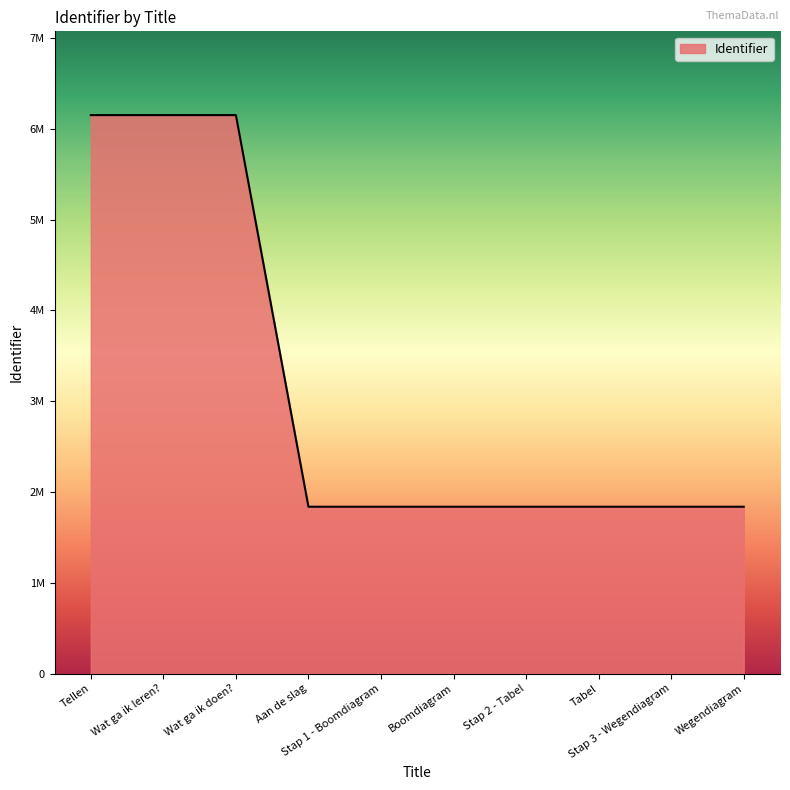

Which label corresponds to the largest value in the chart?

Wat ga ik doen?